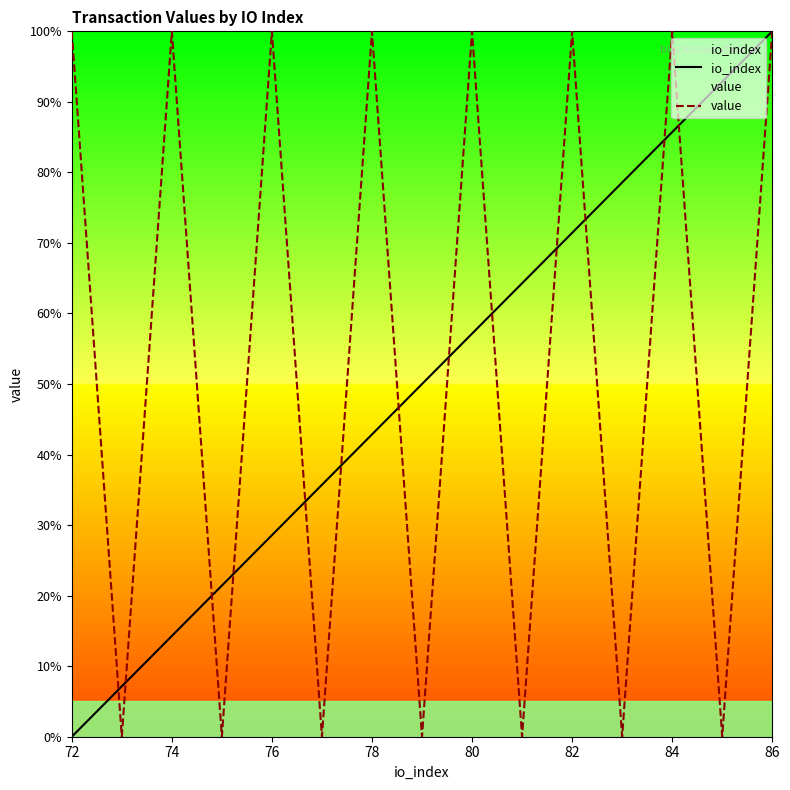

What is the maximum value shown in the chart?

100.0